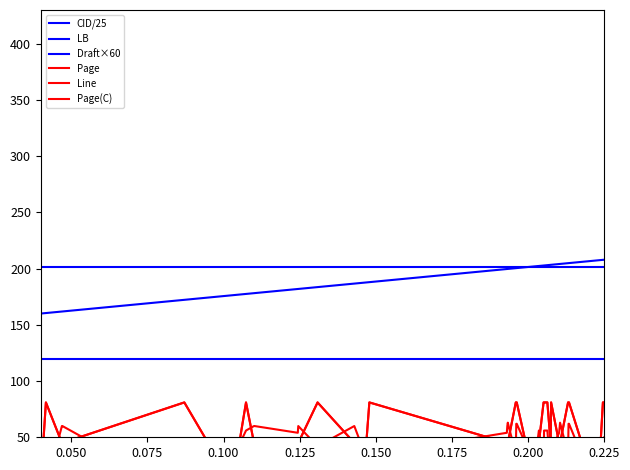

List the series in order of their peak value, highest first.

CID/25, LB, Draft×60, Page, Page(C), Line